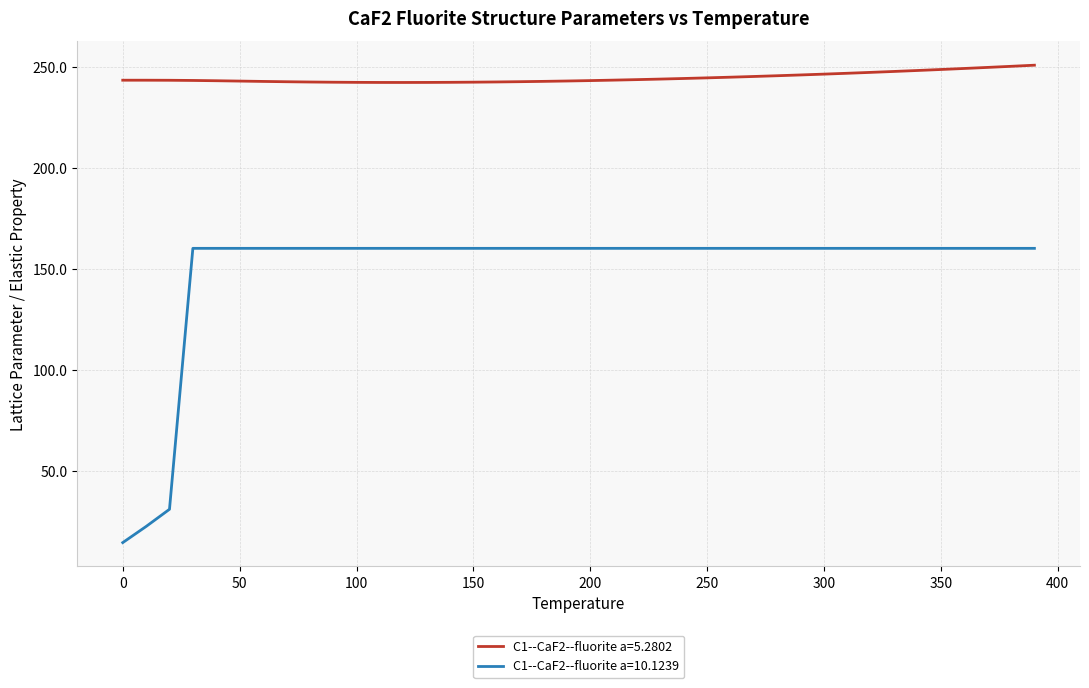

Which series has the largest total across all categories?

C1--CaF2--fluorite a=5.2802